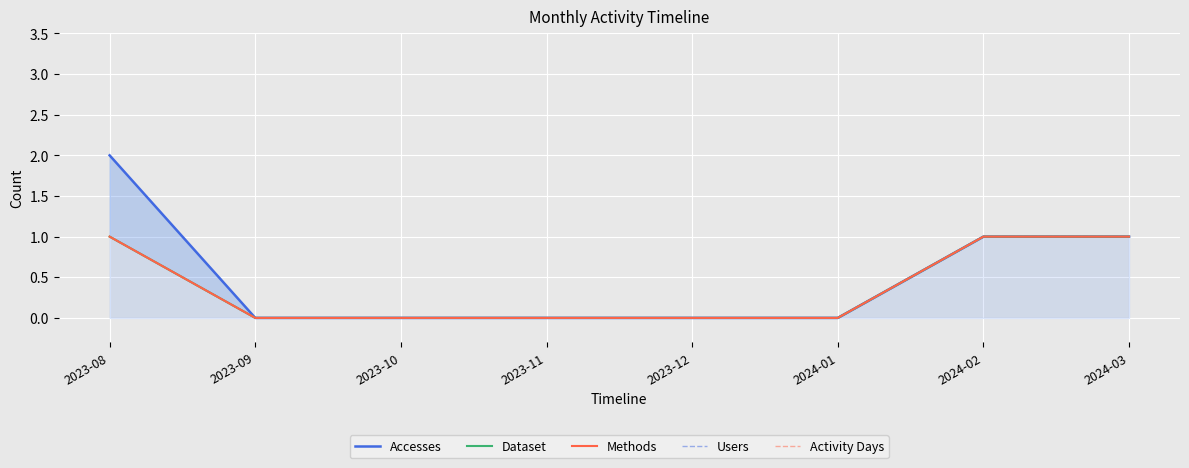

At 2023-10, list the series in order from smallest to largest.

Accesses, Dataset, Methods, Users, Activity Days